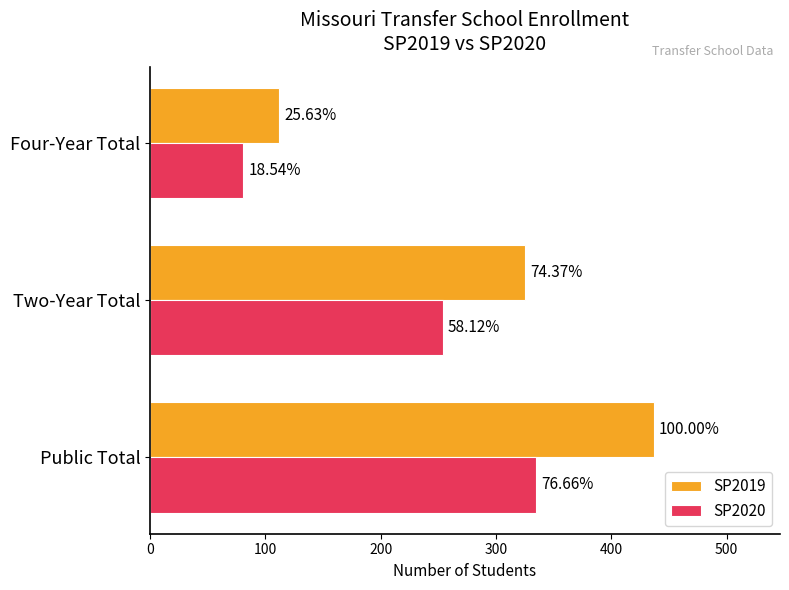

Reading left to right, extract all data points from this chart.

SP2019: 437	325	112
SP2020: 335	254	81